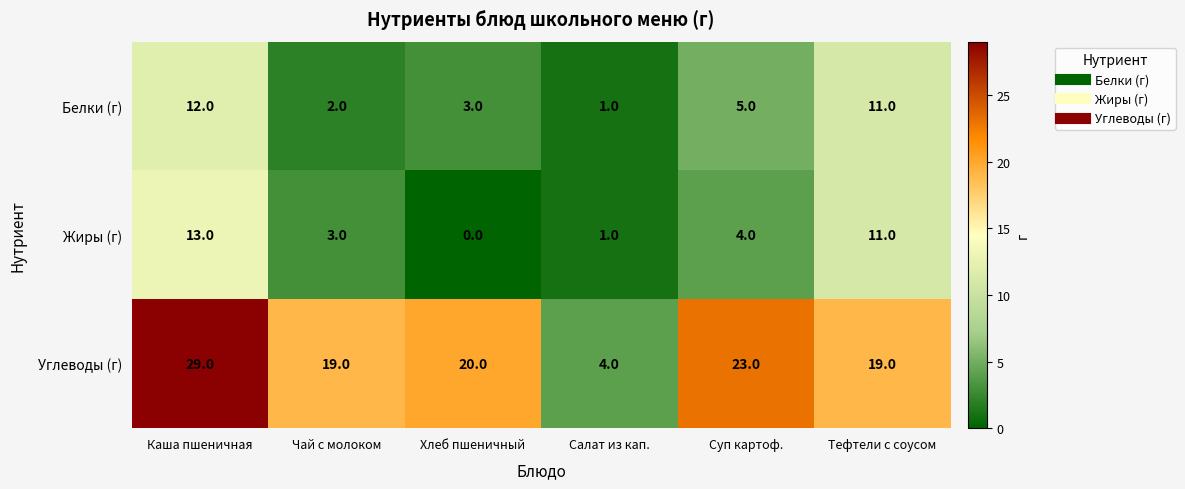

Which series has the largest total across all categories?

Углеводы (г)